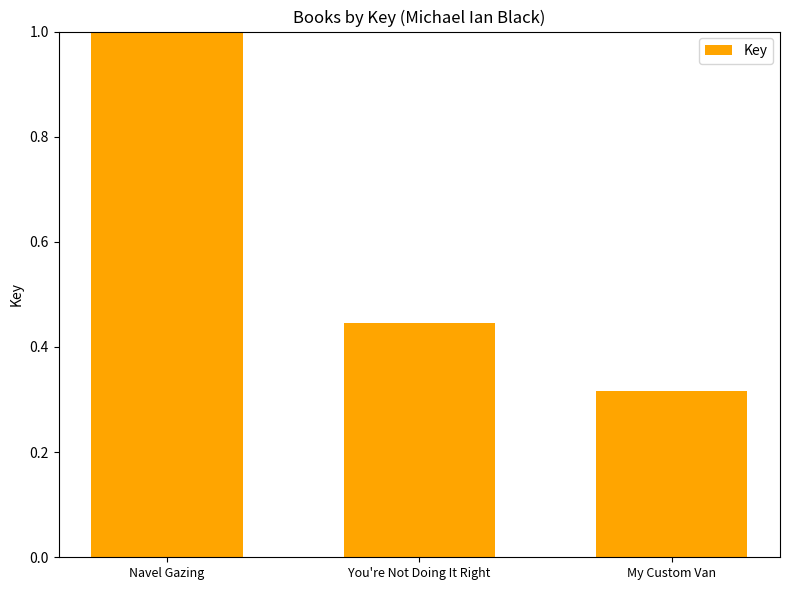

What is the difference between the values at You're Not Doing It Right and My Custom Van?

0.1